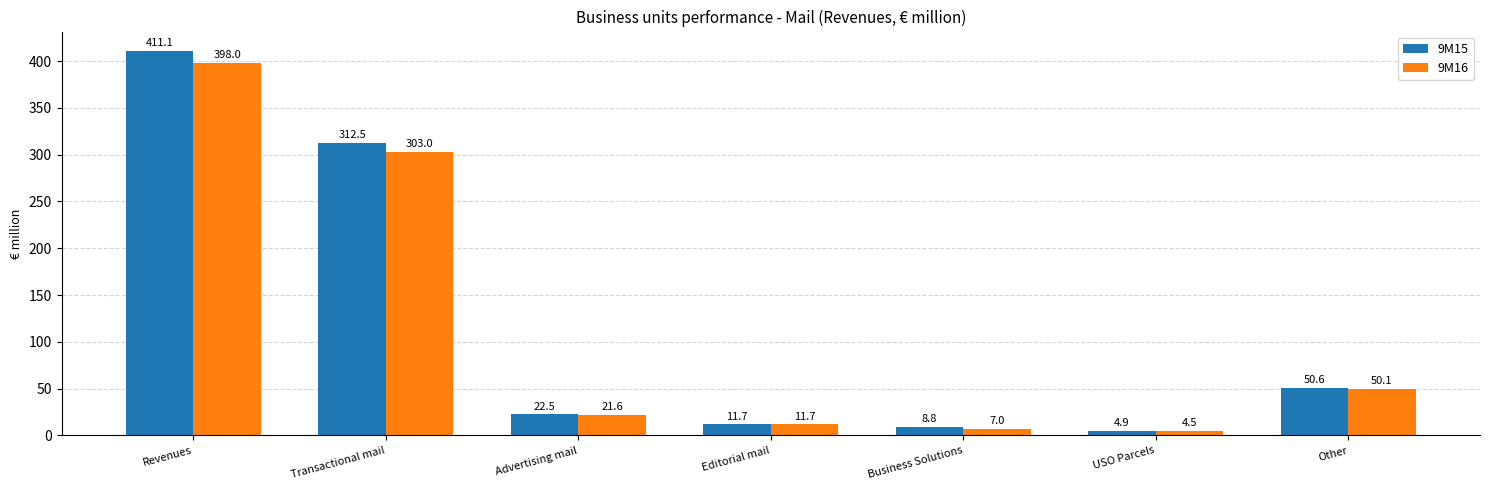

Is the value of 9M16 at Revenues greater than the value of 9M15 at USO Parcels?

Yes